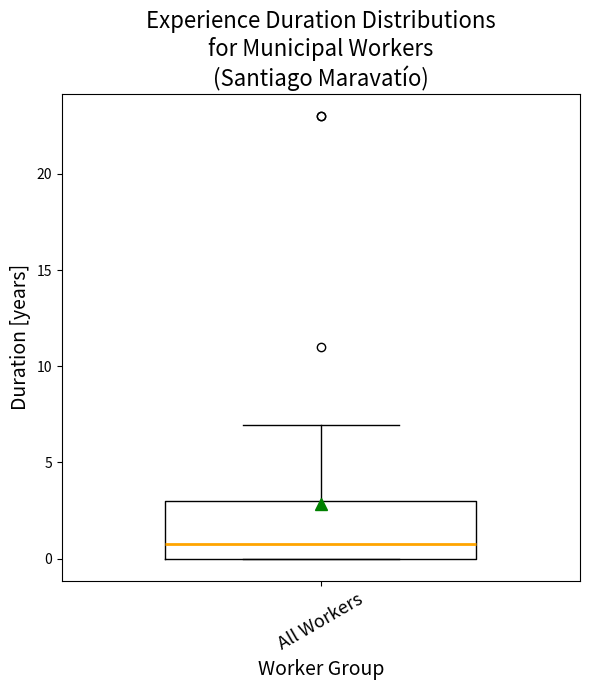

Transcribe this box plot: give where the median line is, the range the box spans, and where the two whiskers end, as read against the y-axis. The values are not printed on the chart, so give them approximately, as read against the axis.

median 1, box 0 to 3, whiskers 0 to 7